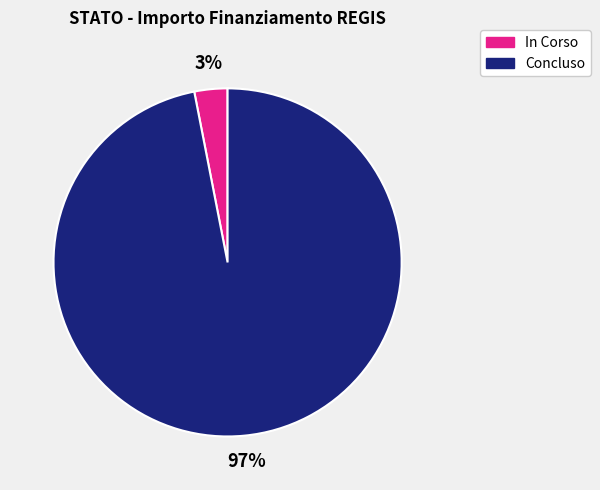

Which has a higher value, In Corso or Concluso?

Concluso